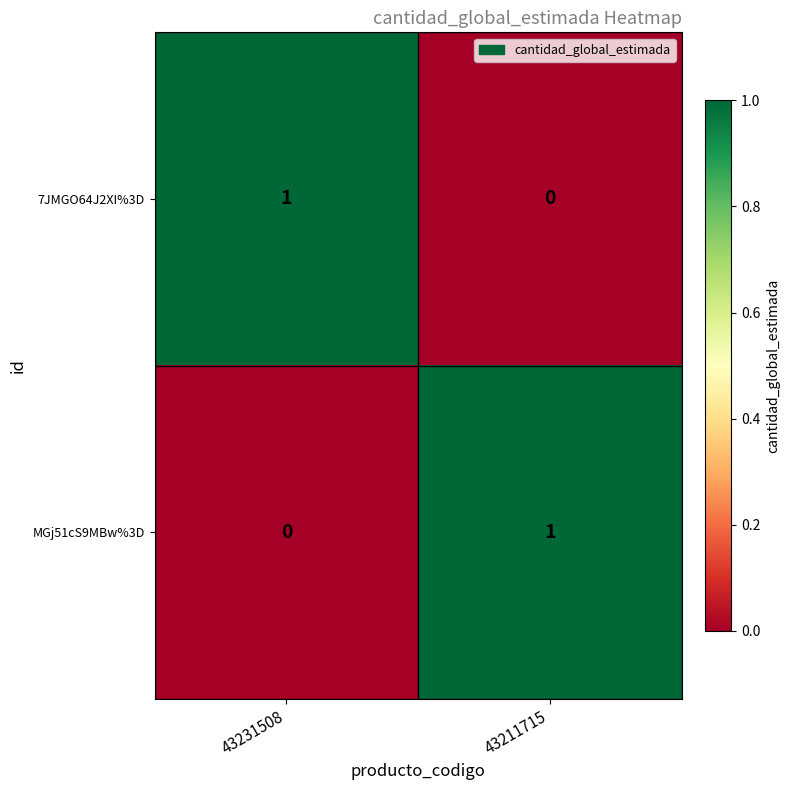

The MGj51cS9MBw%3D series shows 0 at 43231508. True or false?

True